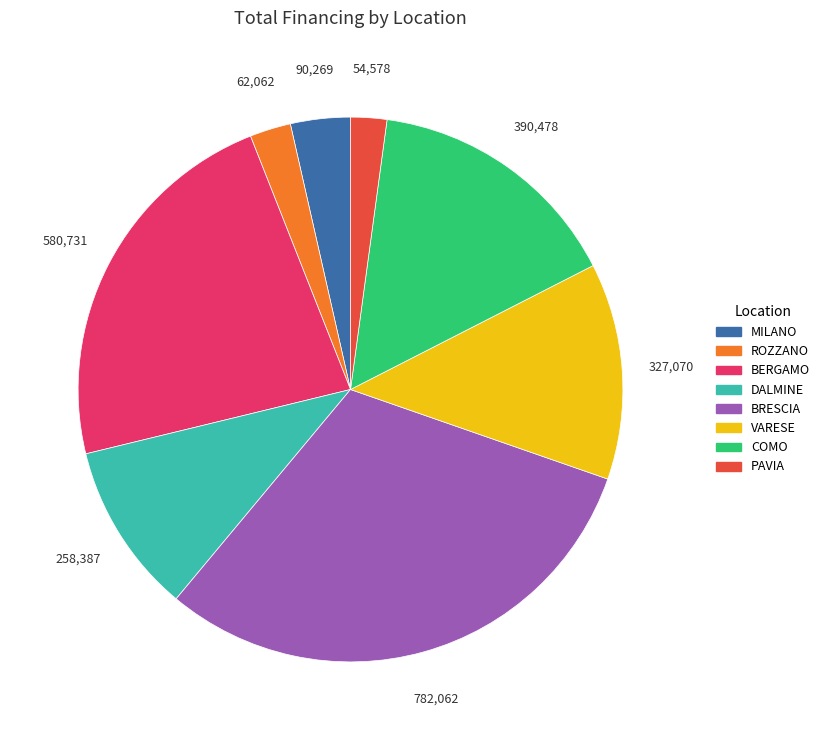

Does any single category account for the majority?

No